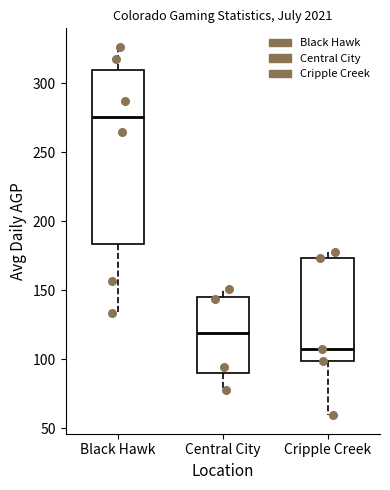

Where does the median line of the box for Cripple Creek sit on the y-axis? The values are not printed on the chart, so give them approximately, as read against the axis.

105